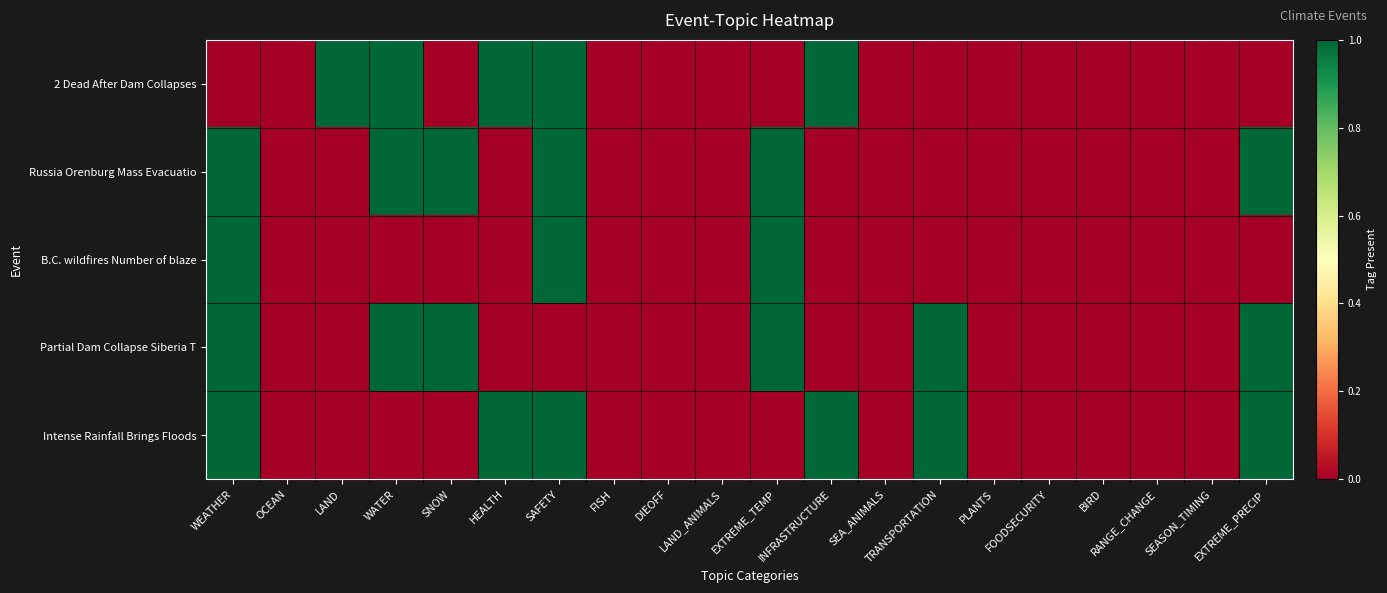

At how many categories does at least one series exceed 0?

10